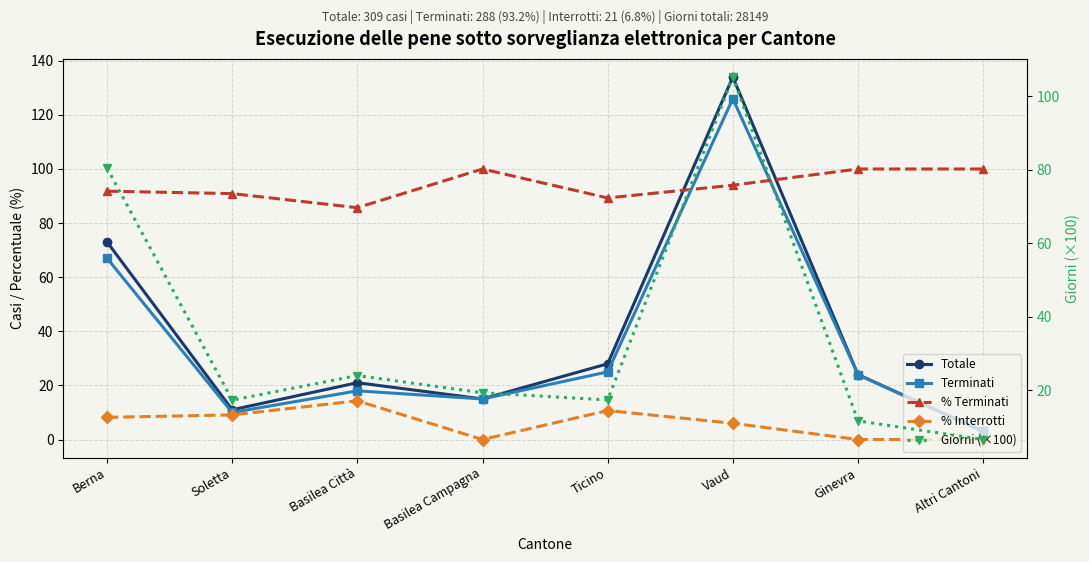

Where does the Giorni (×100) series first go above 19?

Berna